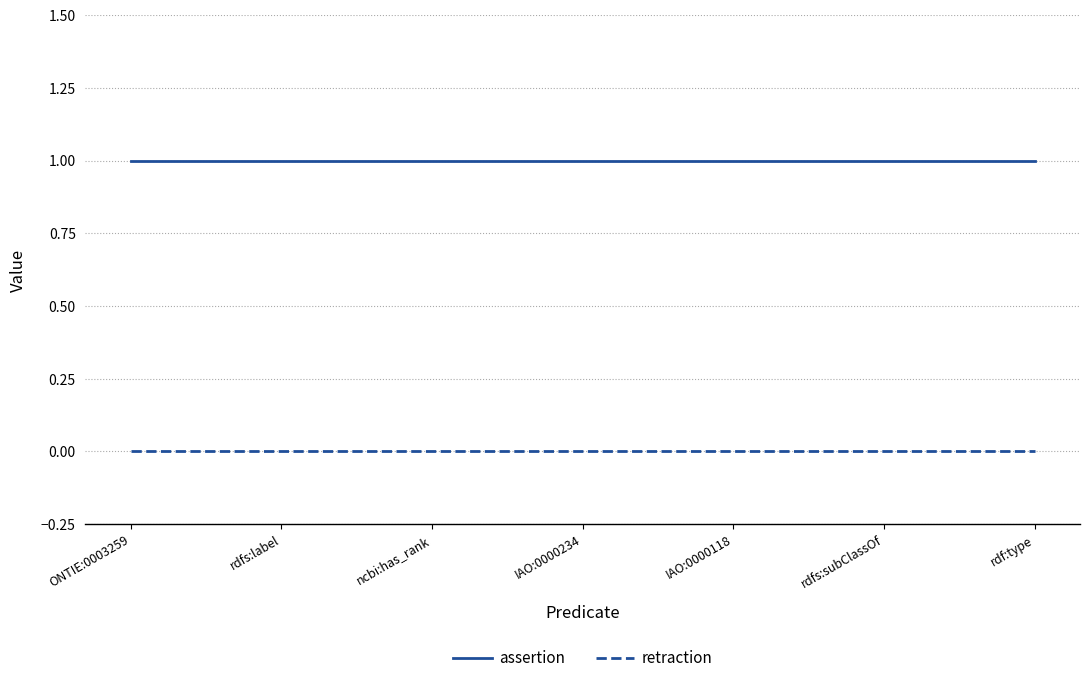

True or false: assertion and retraction cross at least once.

False